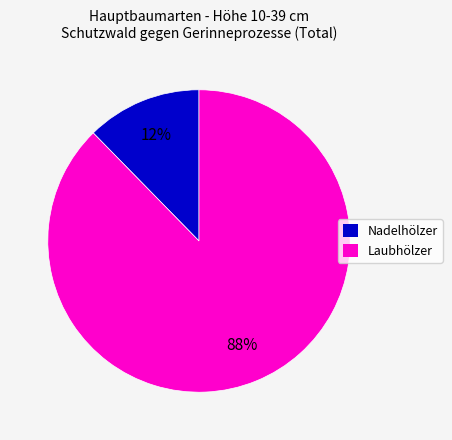

How many segments does this pie chart have?

2